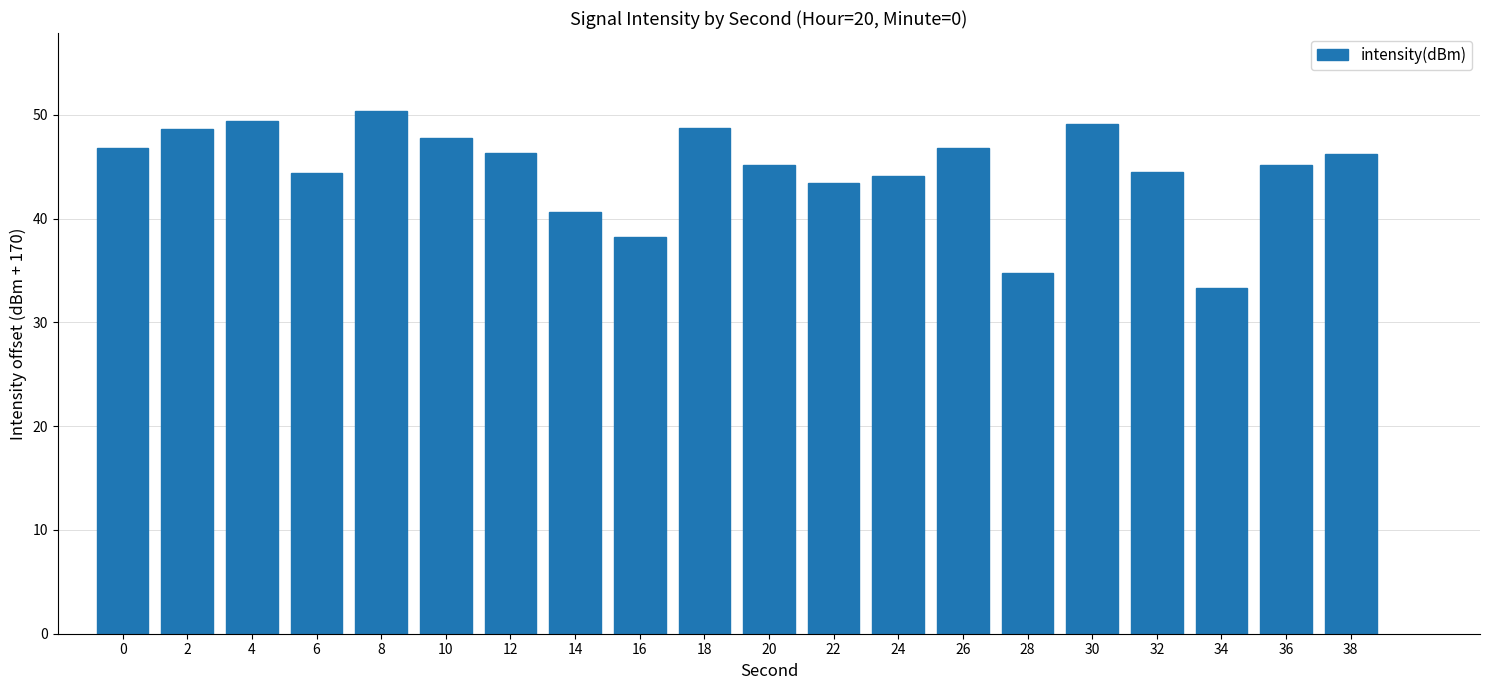

The chart shows a value of 30.8 at 0. True or false?

False